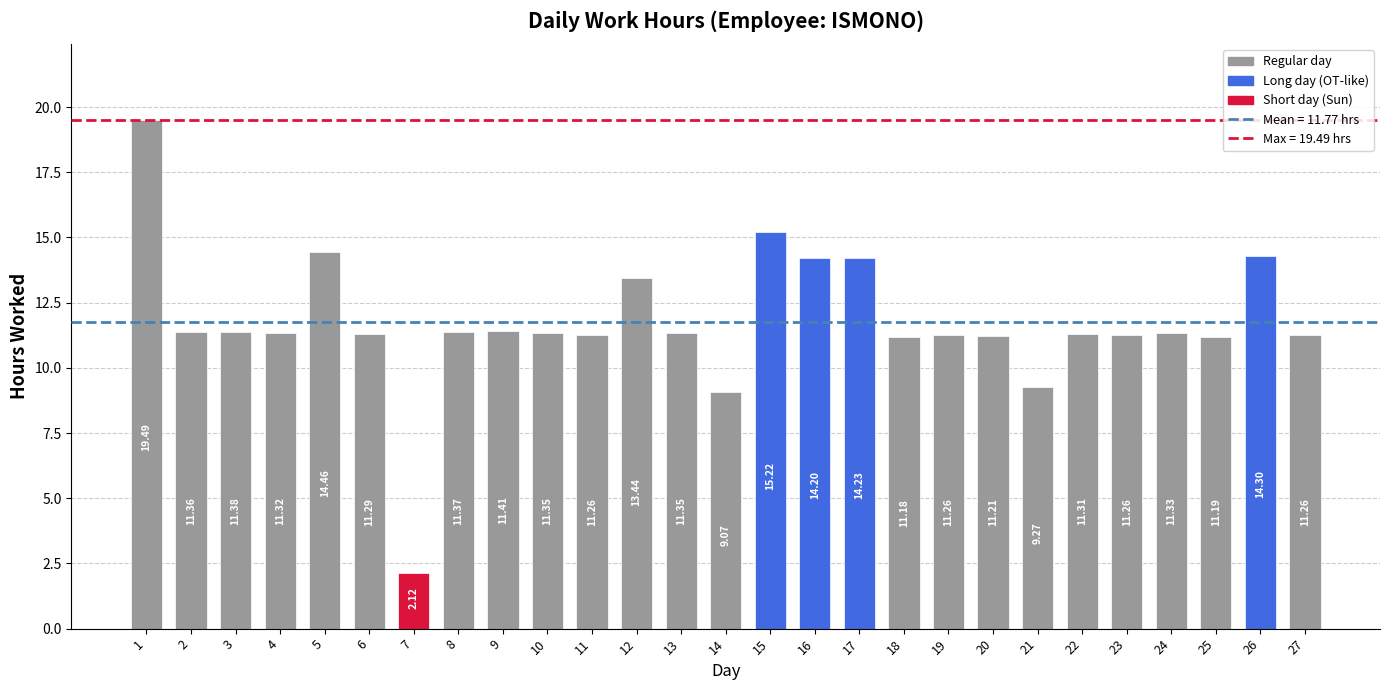

The value at 2 is 11.4. True or false?

True